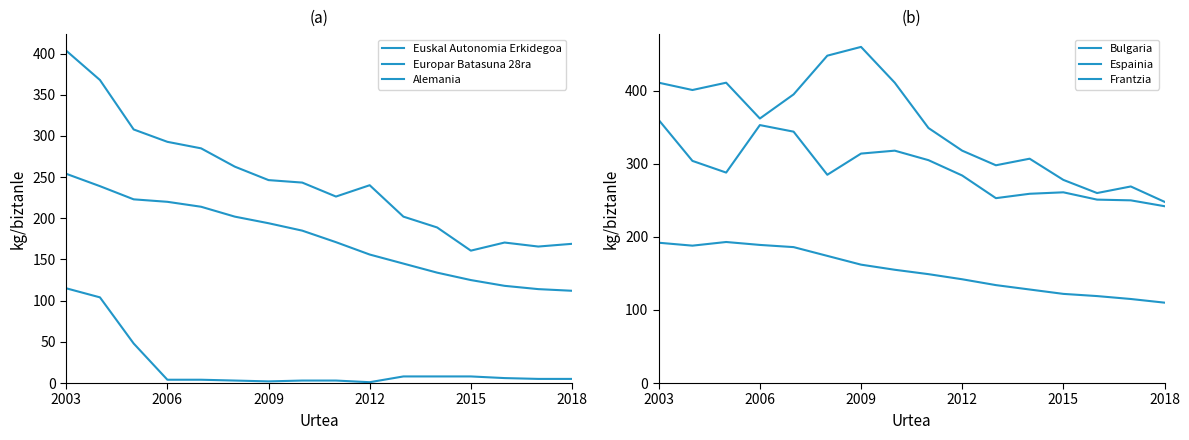

Count the number of data series in this chart.

6